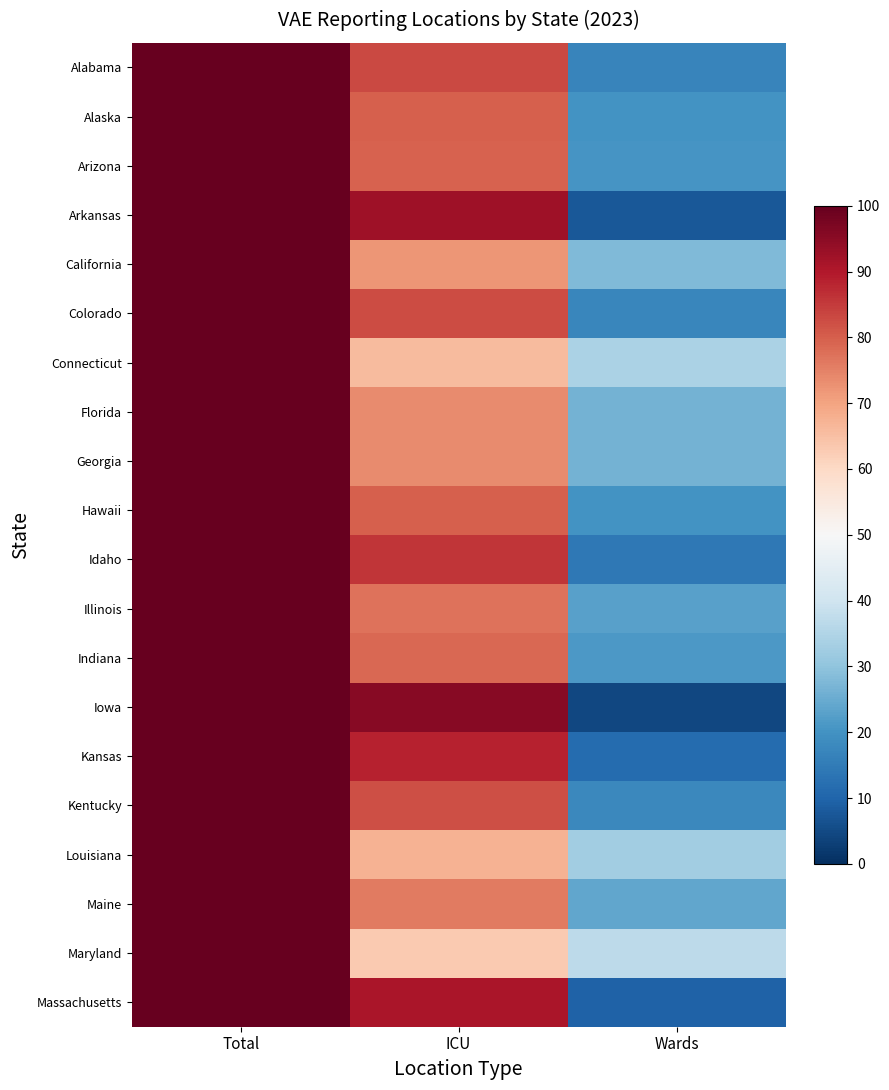

Between ICU and Wards, which series saw the biggest shift?

Iowa